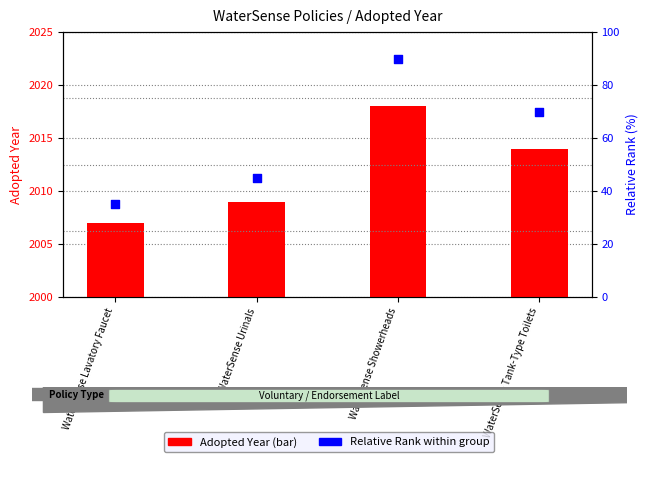

Which series has the largest total across all categories?

Adopted Year